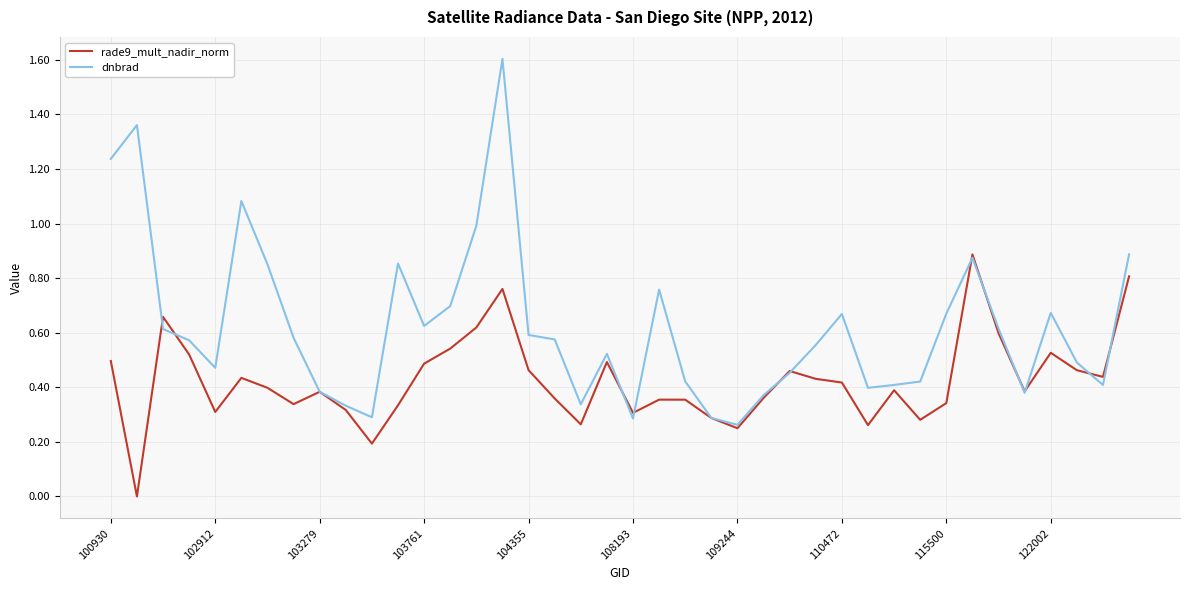

At how many categories does at least one series exceed 0?

40